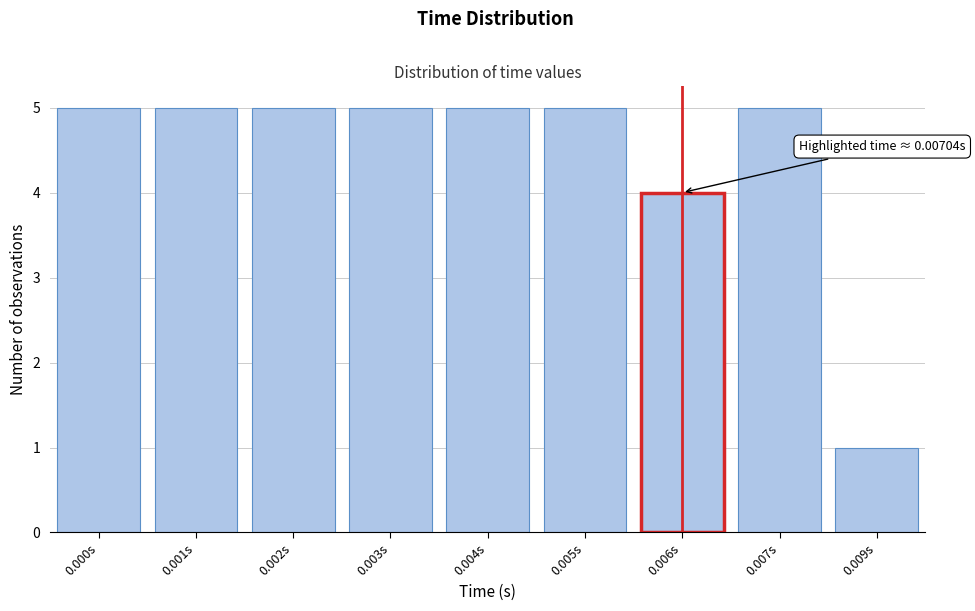

Reading left to right, transcribe all the data shown in this chart.

5	5	5	5	5	5	4	5	1